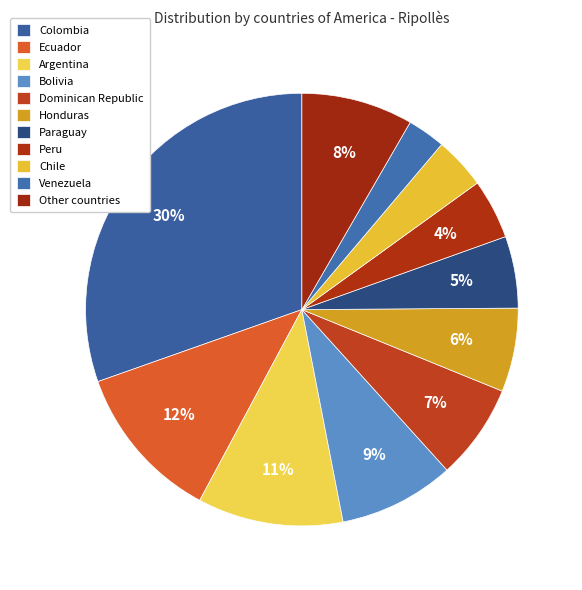

What percentage is the Other countries slice, to the nearest percent?

8%